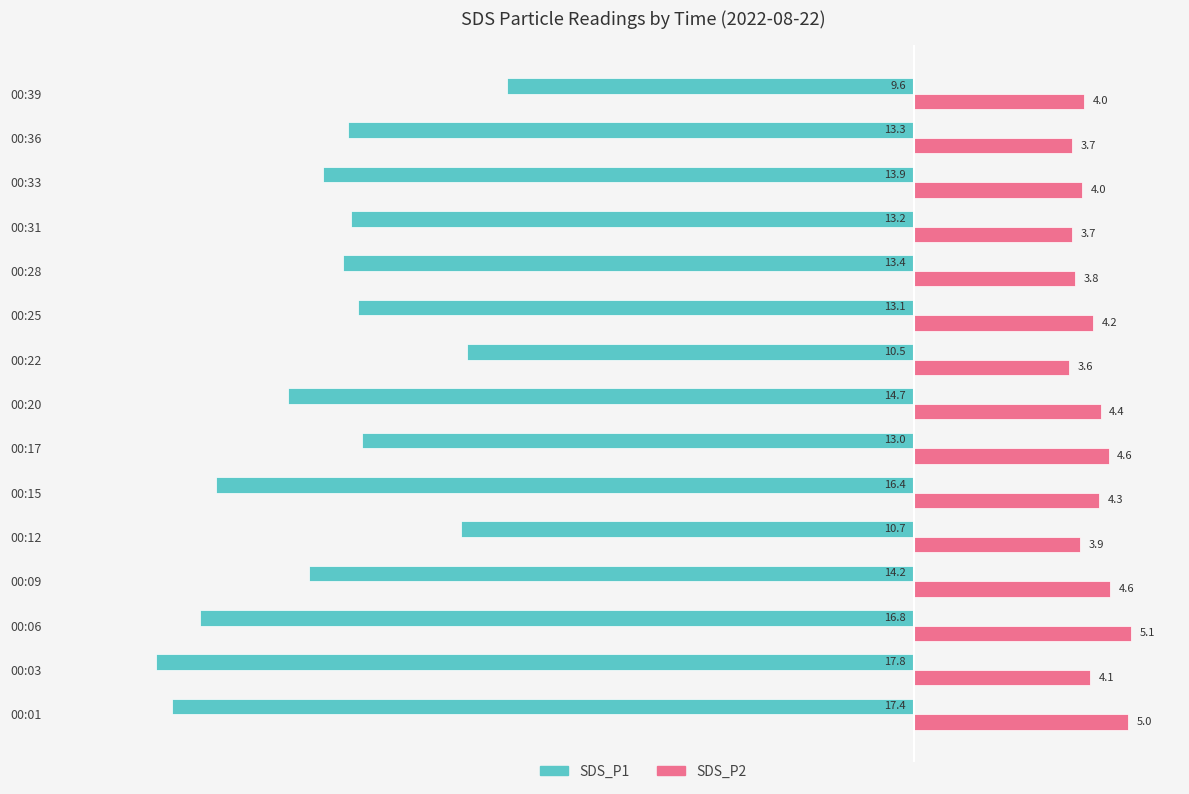

Read the SDS_P2 value at 00:20.

4.4